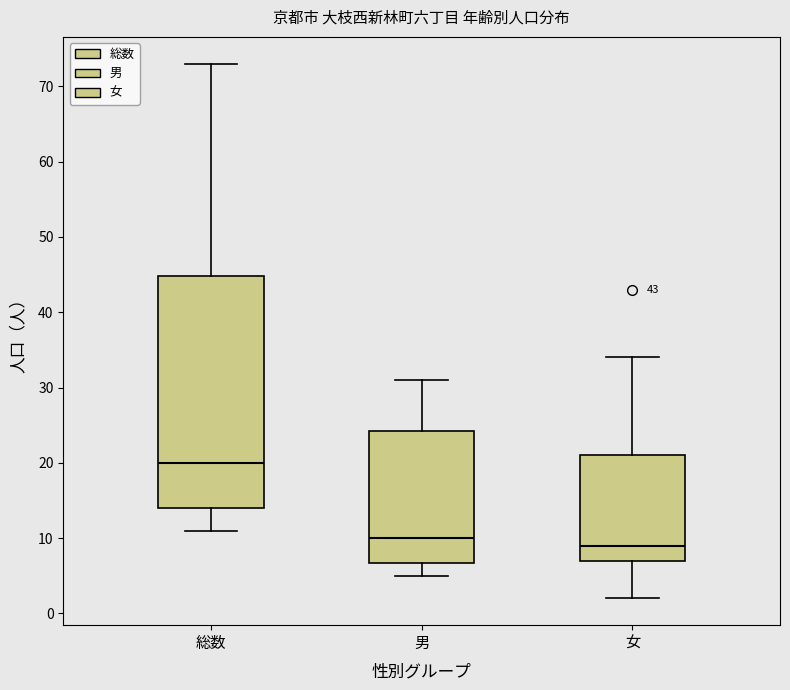

Which box has the highest median line?

総数